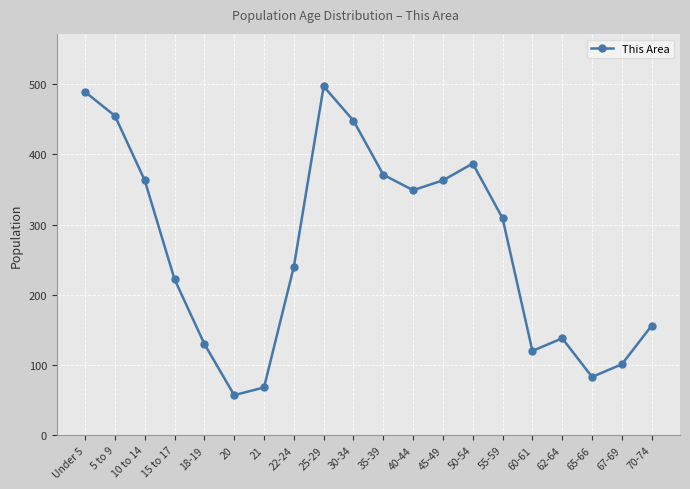

Reading right to left, what are all the values shown in this chart?

156	101	83	138	120	309	387	363	349	371	448	497	240	68	57	130	222	363	455	489